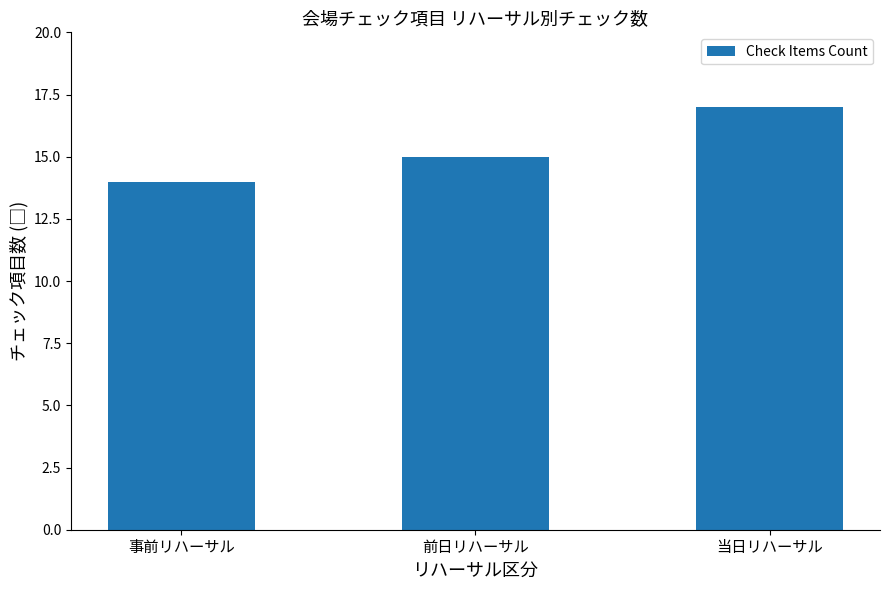

Where is the data nearest to the value 15?

前日リハーサル